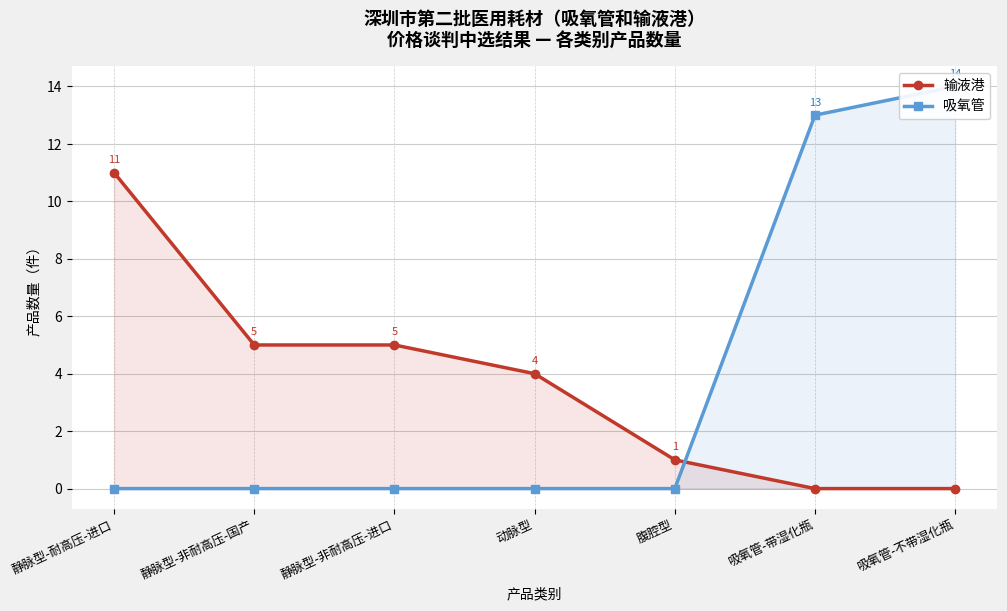

What is the label of the 4th point from the right?

动脉型